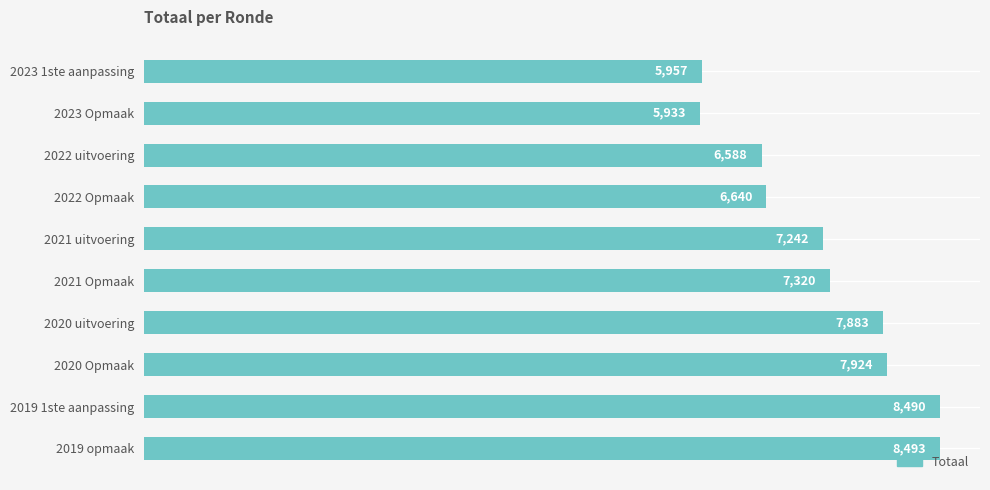

What is the average value?

7247